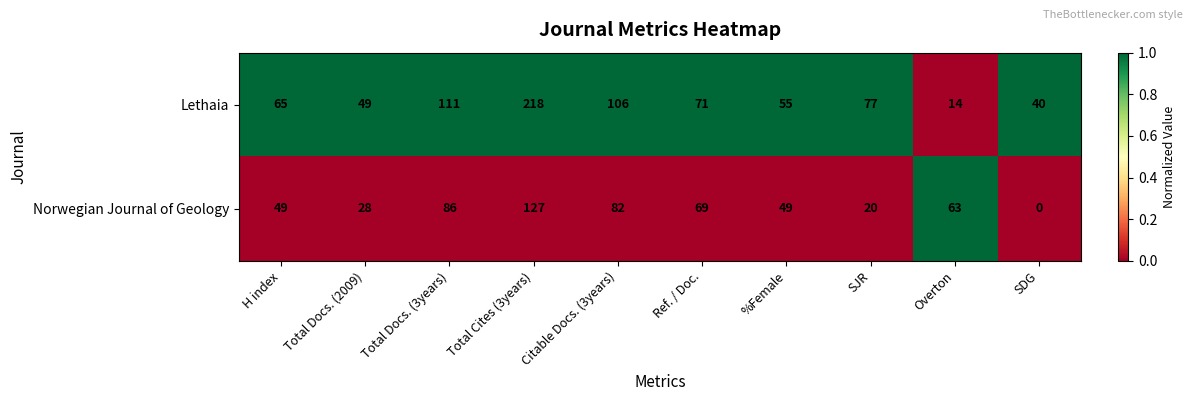

Which series changed the most between Citable Docs. (3years) and SJR?

Norwegian Journal of Geology